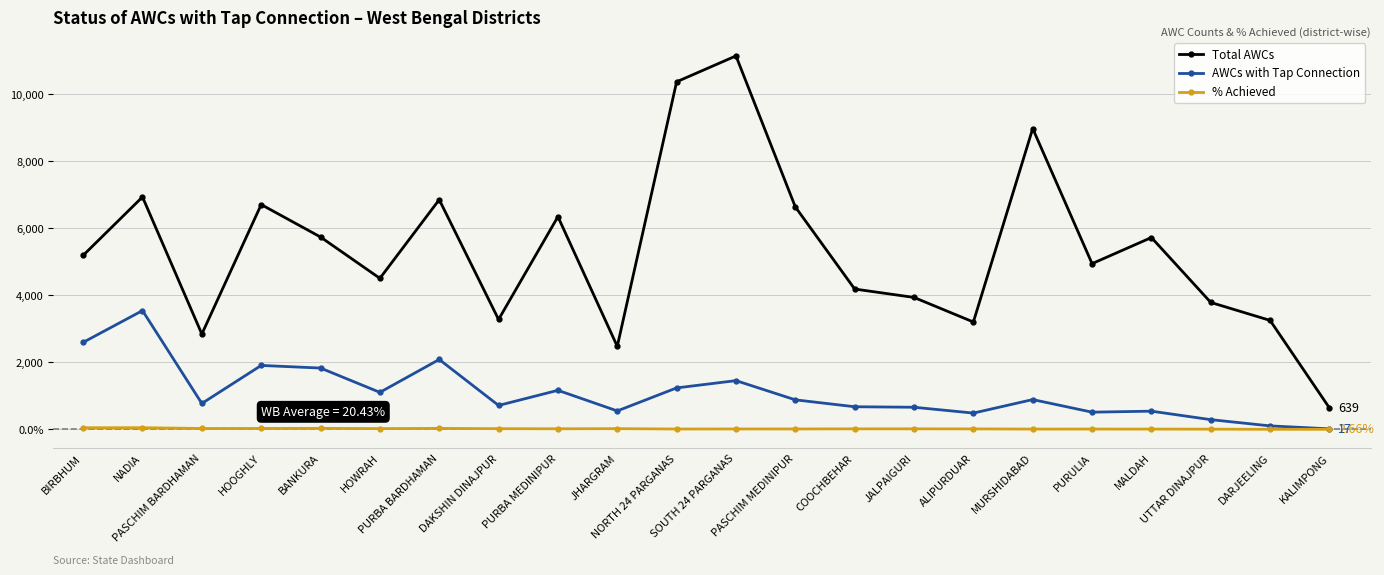

Which has a higher value, MALDAH or PURULIA?

MALDAH